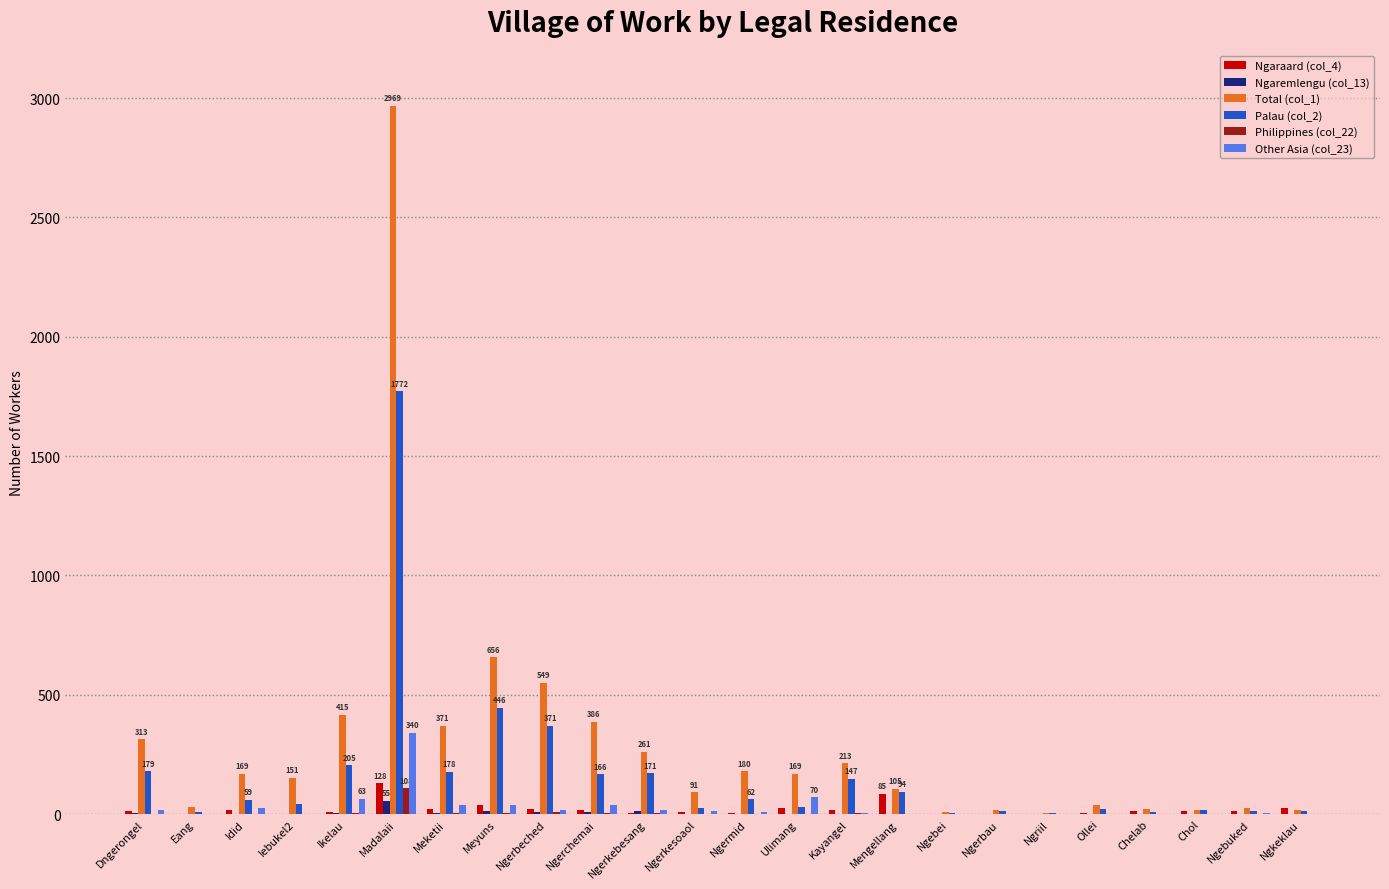

How many distinct data groups are displayed?

6